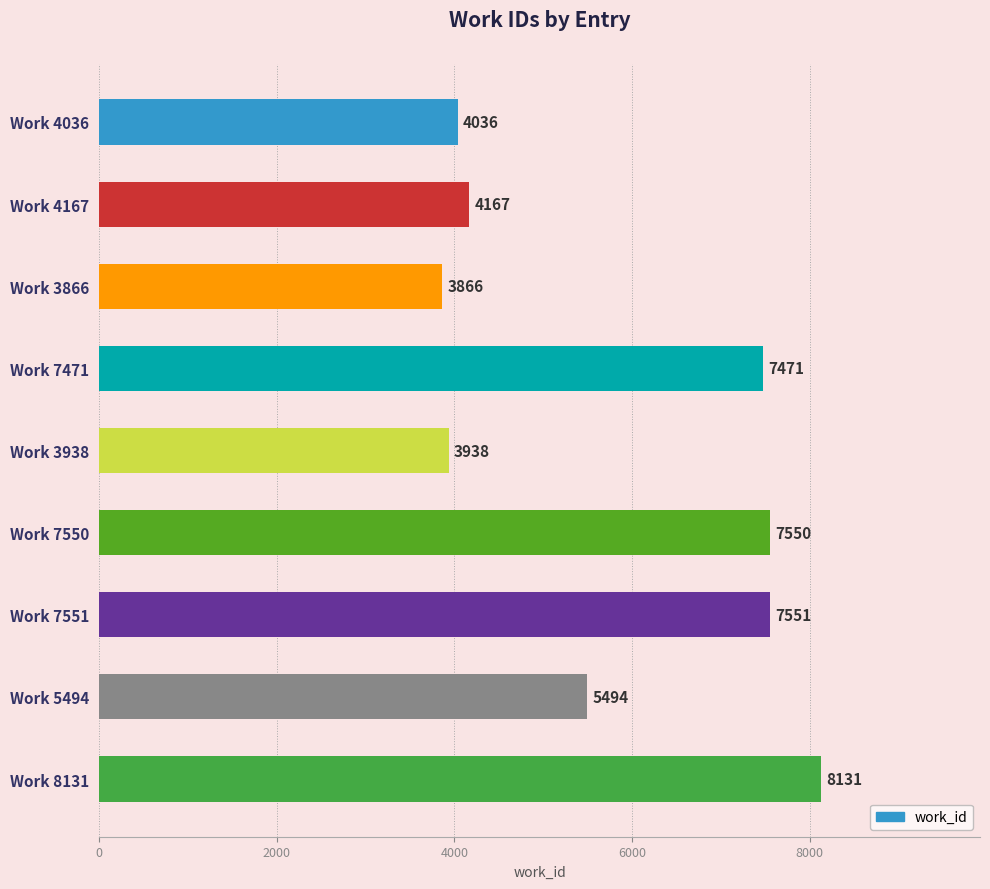

At which category does the chart reach its peak across all series?

Work 8131